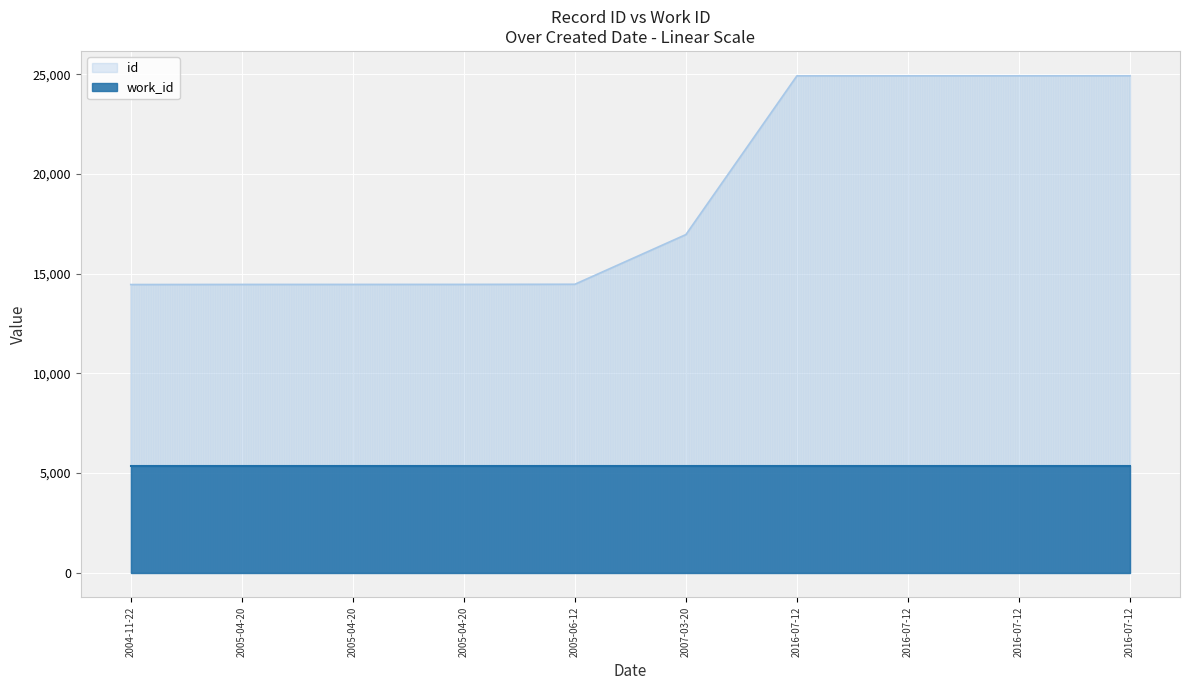

What value does the data have at 2016-07-12, to the nearest 100?

24900